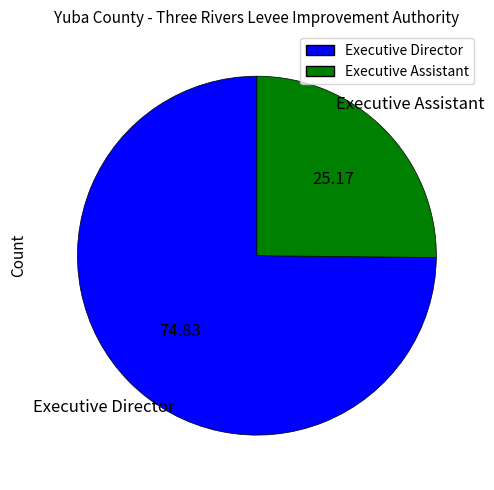

Is there a majority slice in this chart?

Yes